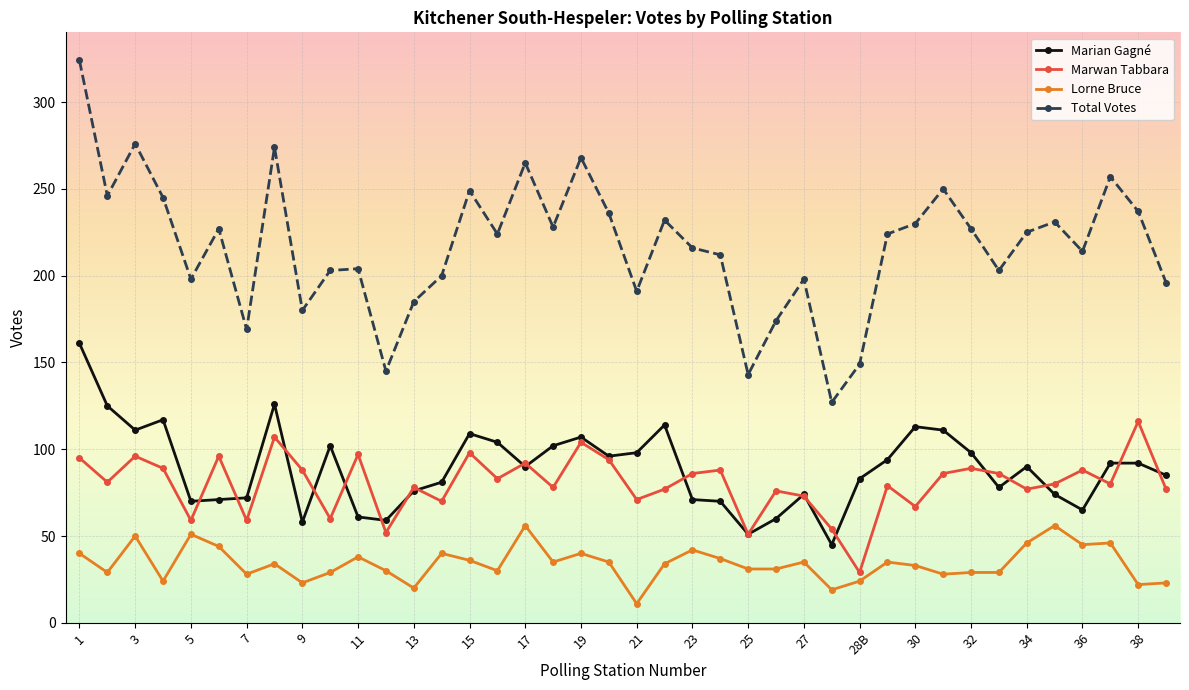

What is the lowest value of the Marian Gagné series?

45